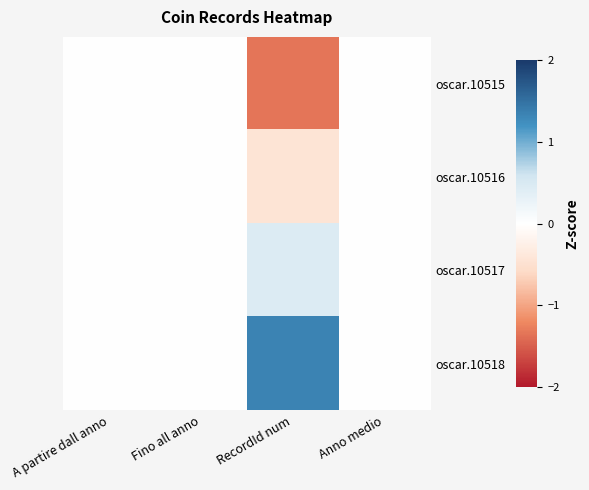

What is the minimum value shown in the chart?

-1.3